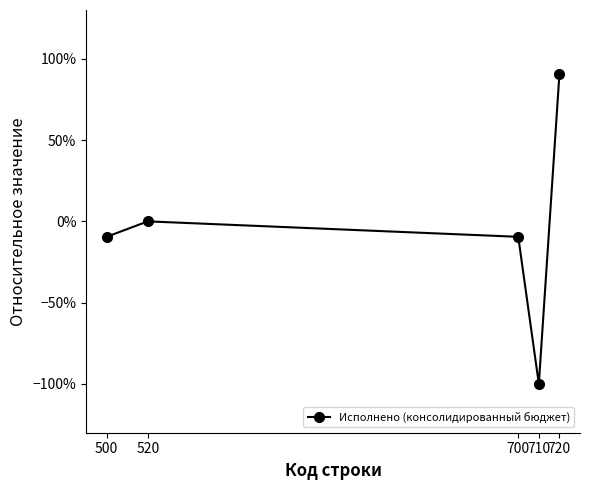

Is this an area chart (filled region under the line)?

No